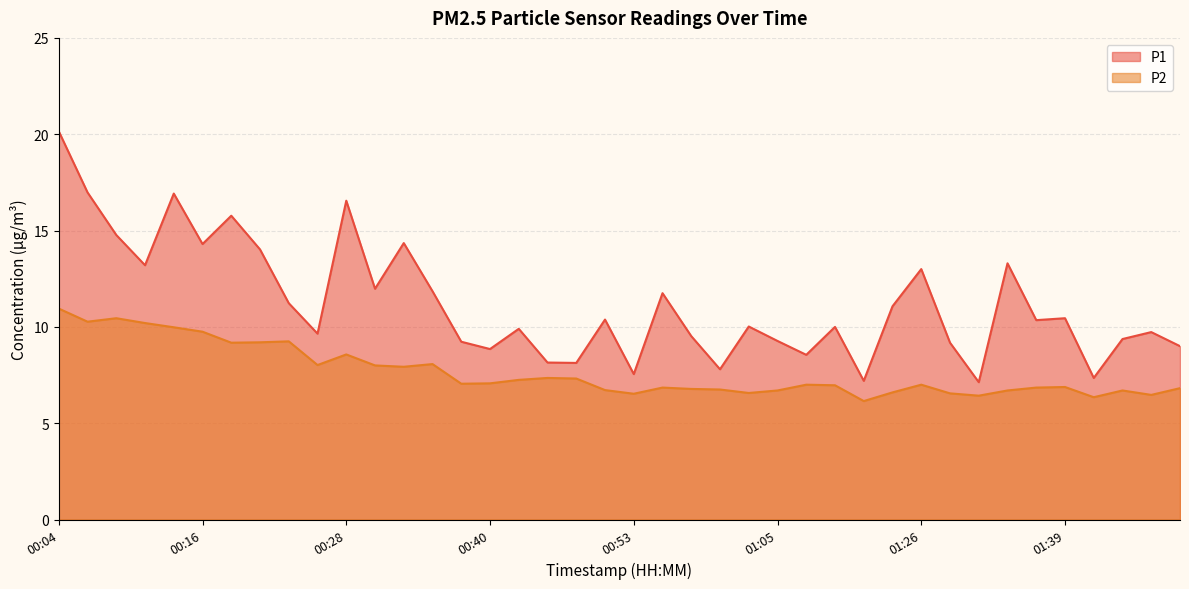

True or false: P2 has a value of 11.2 at 01:05.

False